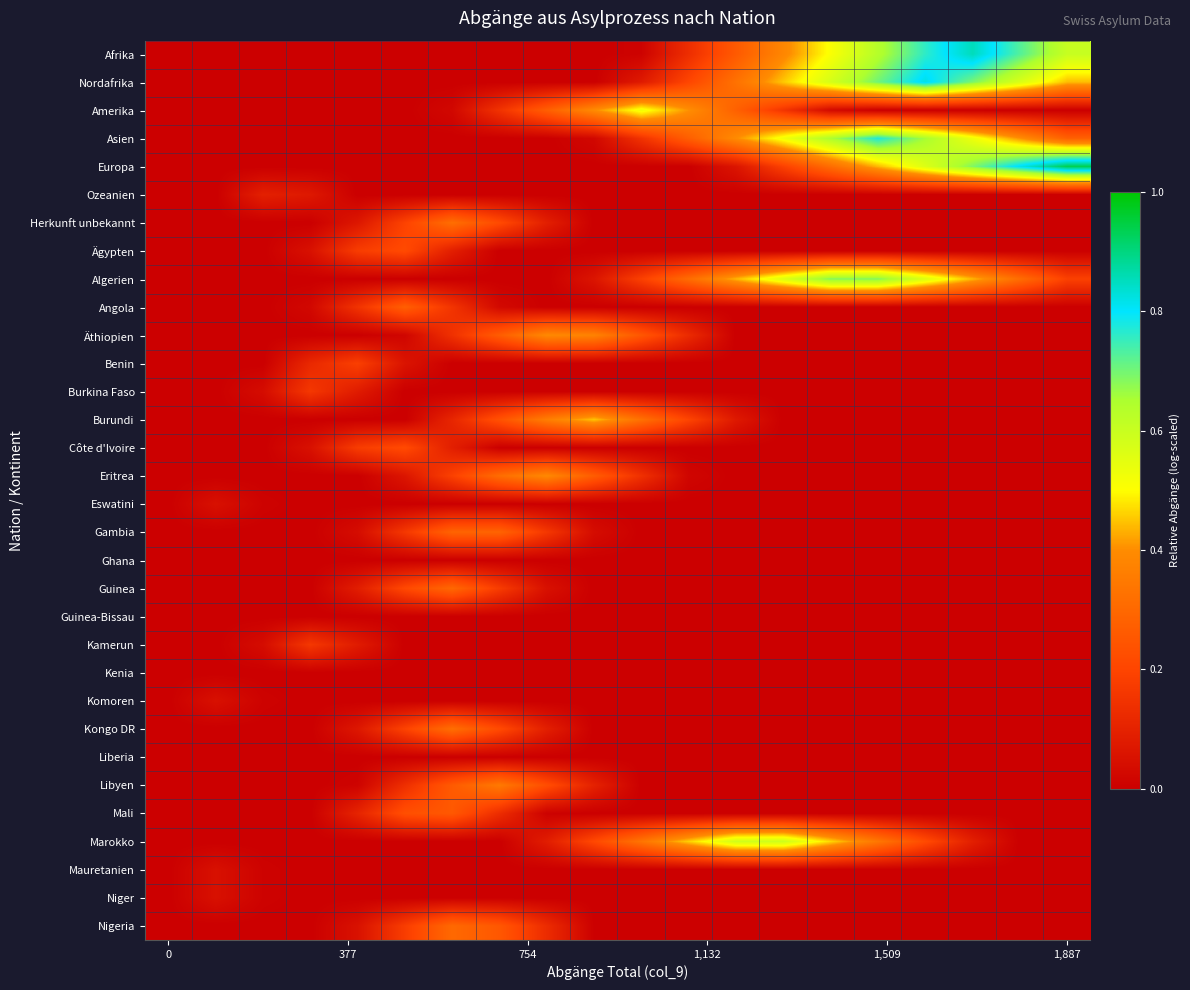

How many series are shown in this chart?

32